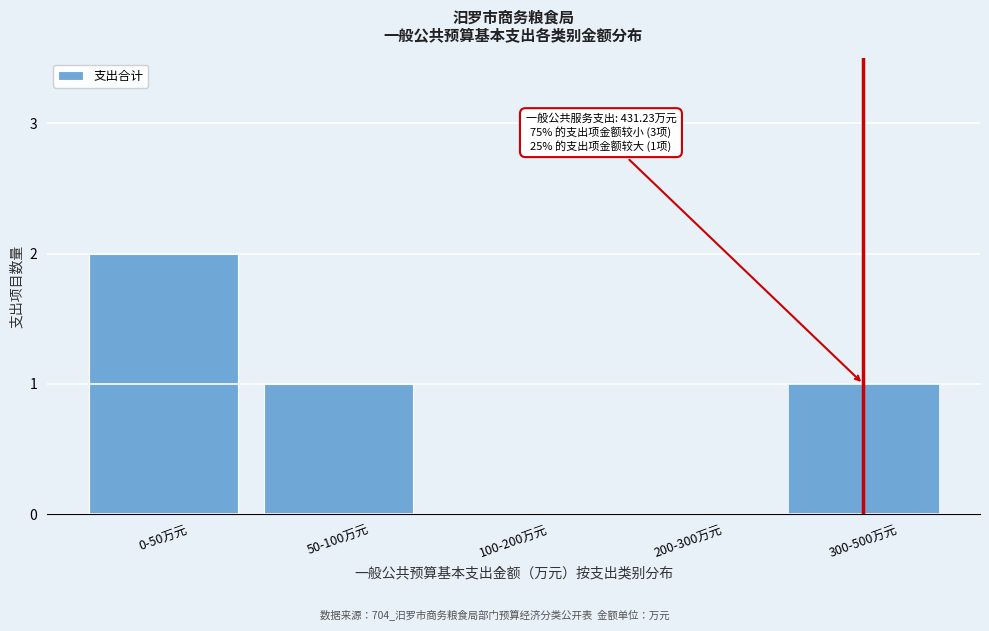

Reading left to right, what are all the values shown in this chart?

0-50万元=2	50-100万元=1	100-200万元=0	200-300万元=0	300-500万元=1